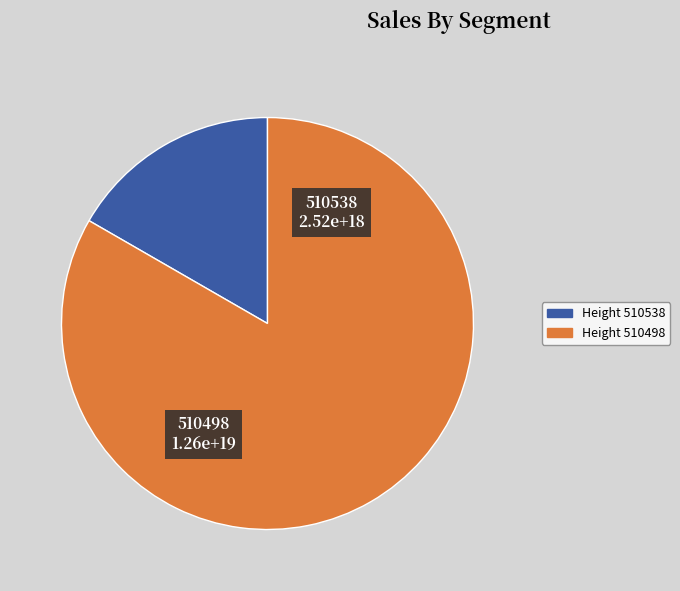

Between 510498 and 510538, which is larger?

510498